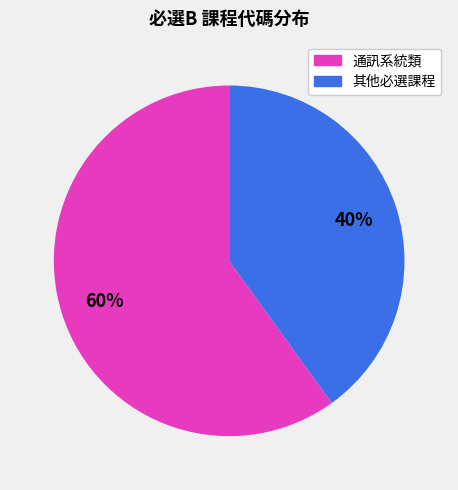

Which category has the biggest portion of the pie?

通訊系統類